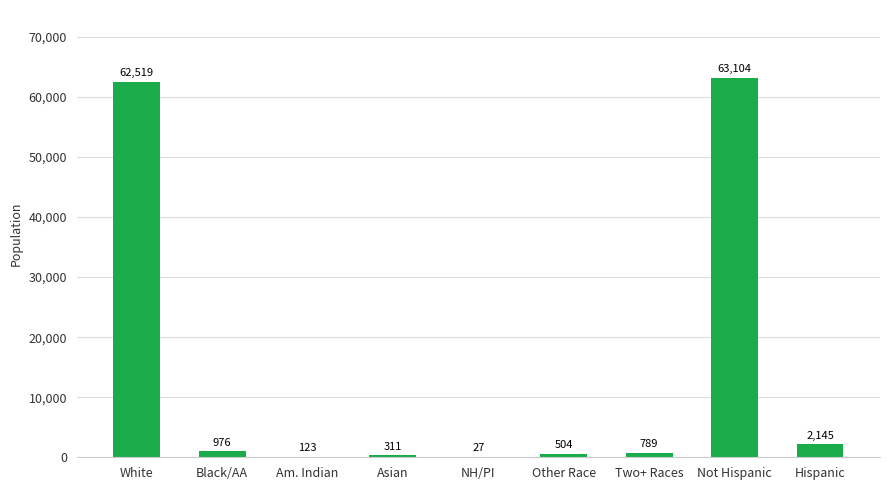

Are the bars grouped side by side (vs. stacked)?

No